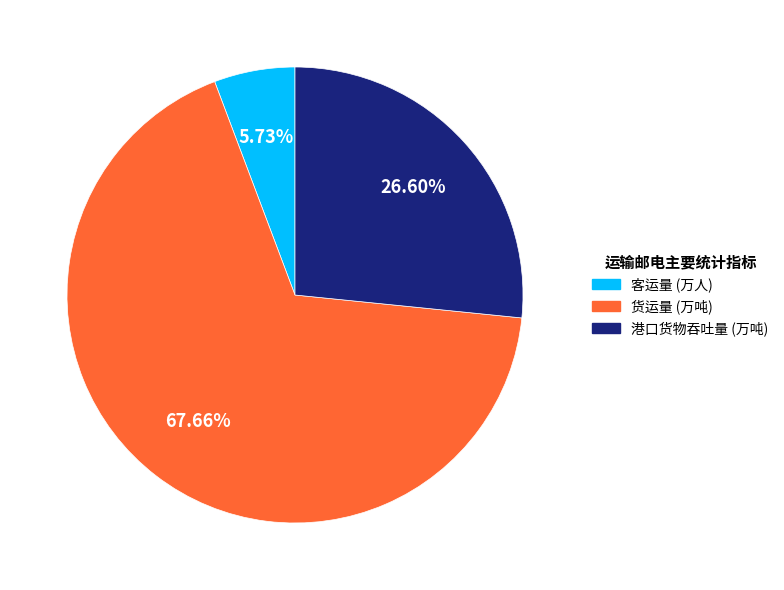

Count the number of slices in the pie.

3